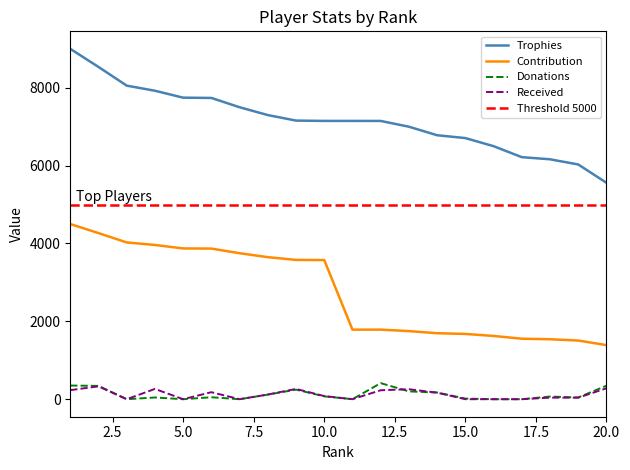

How many values in the Trophies series exceed 7149?

9